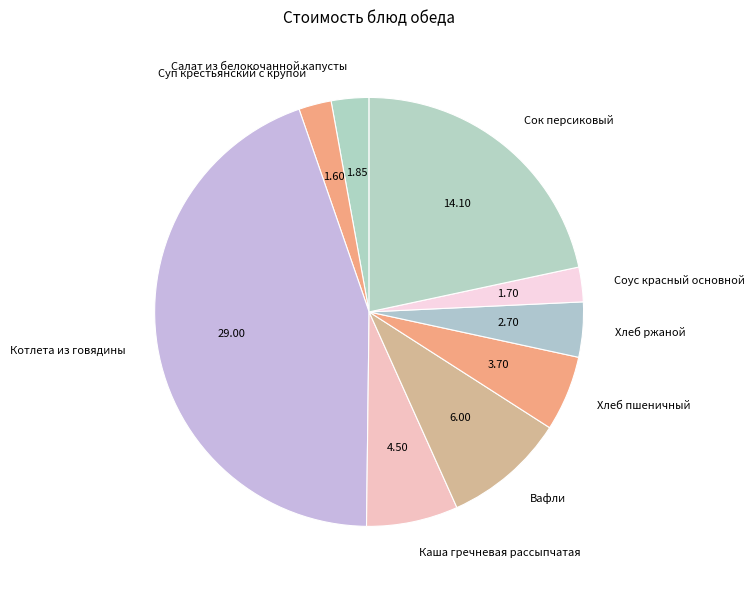

Which category has the biggest portion of the pie?

Котлета из говядины